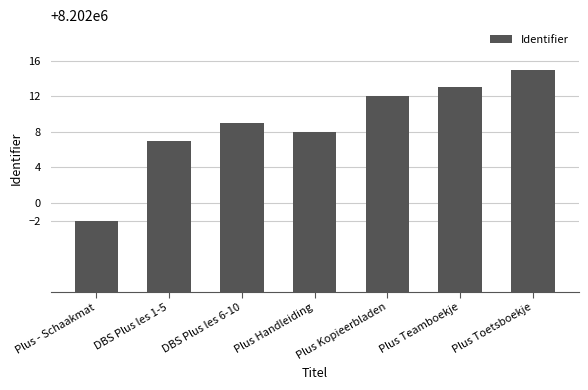

The value at DBS Plus les 1-5 is 8202007. True or false?

True